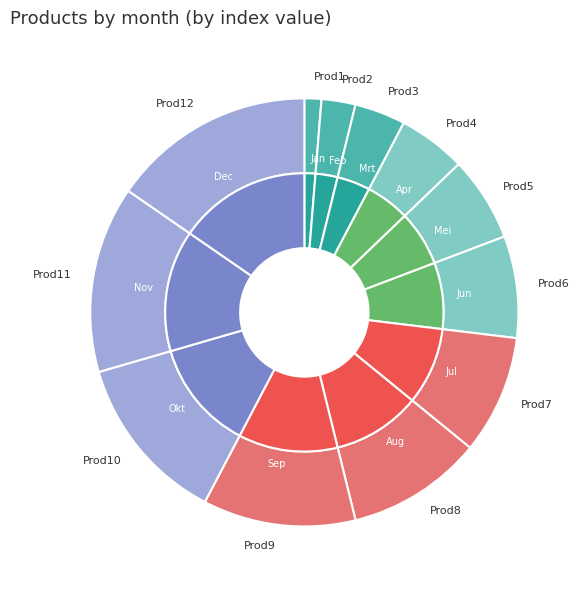

How many segments does this pie chart have?

12